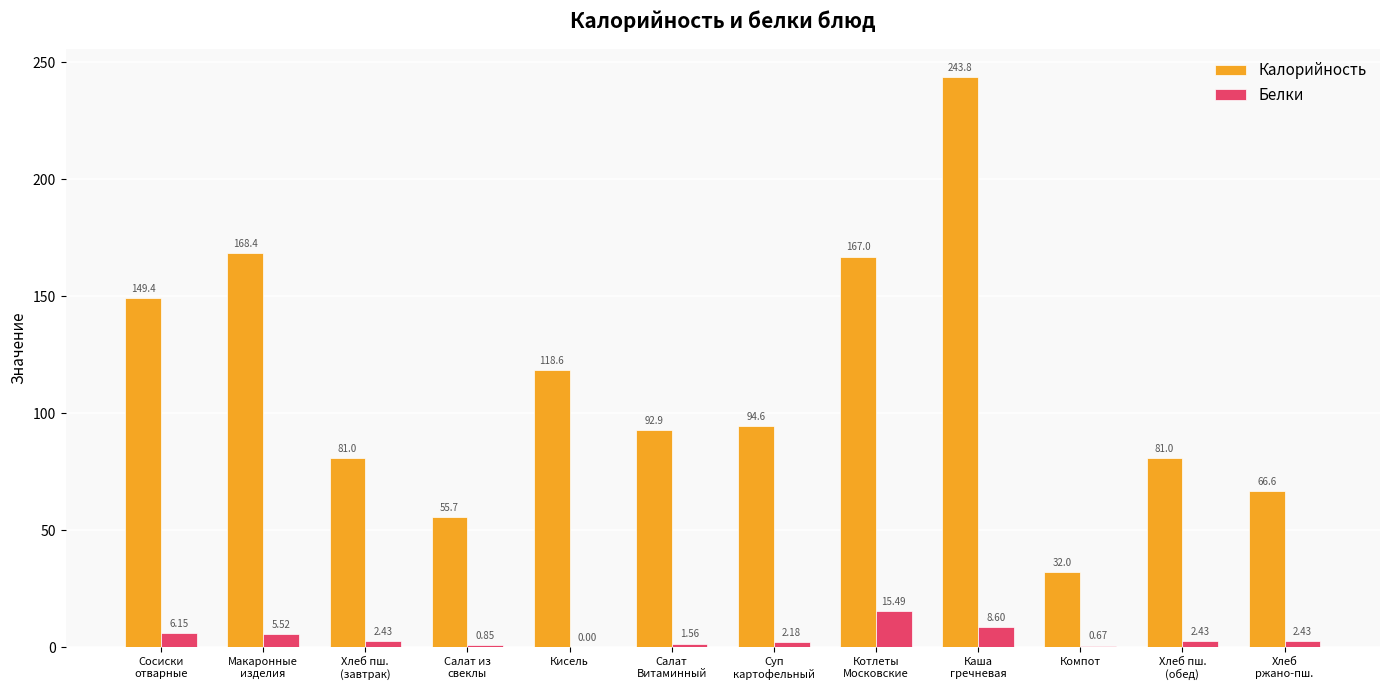

At which label does Белки first exceed 2?

Сосиски
отварные